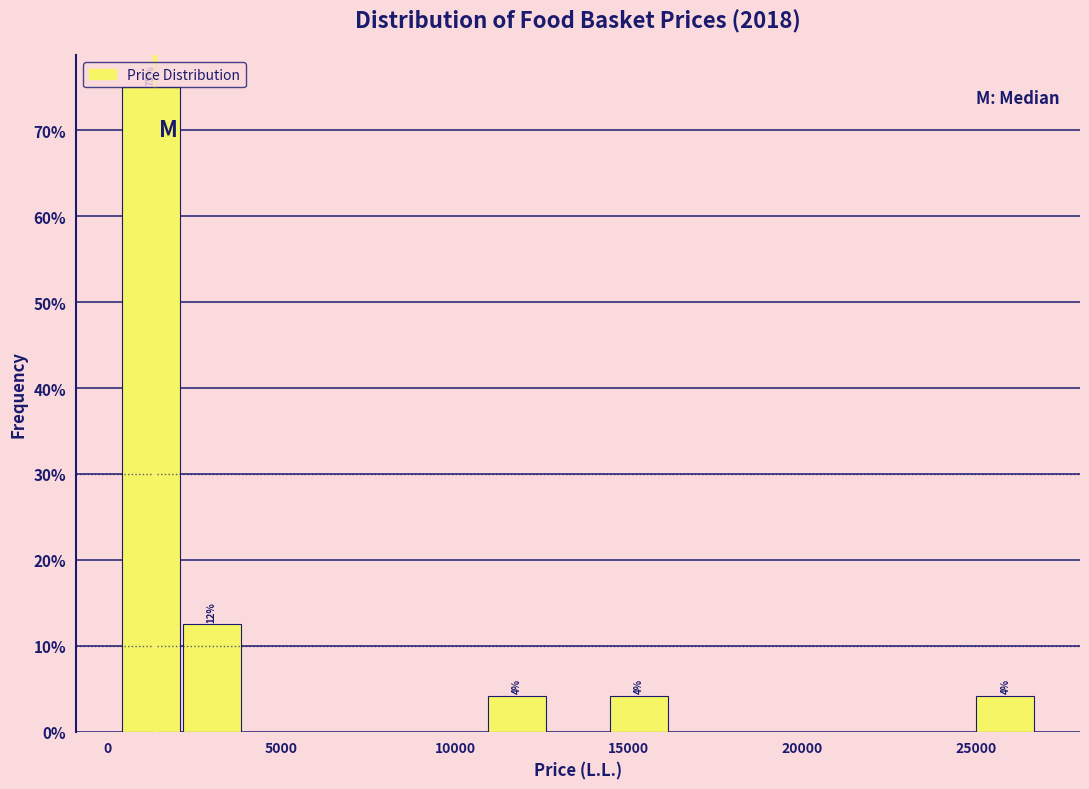

Around what value on the x-axis is the tallest bar? Give the approximate position of its centre, as read against the axis.

1000